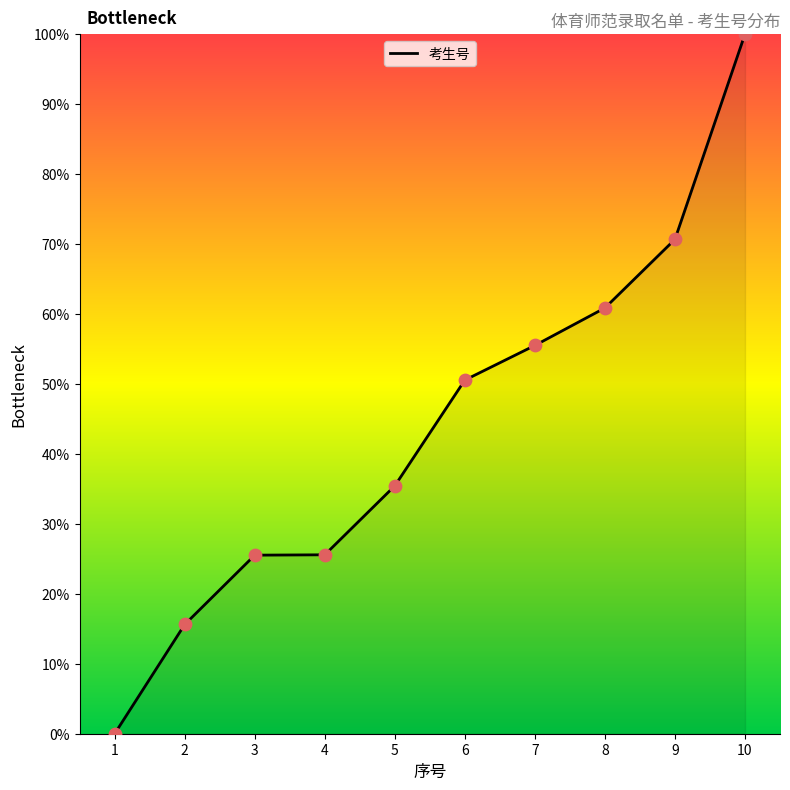

What is the change in value from 3 to 7?

+30.0